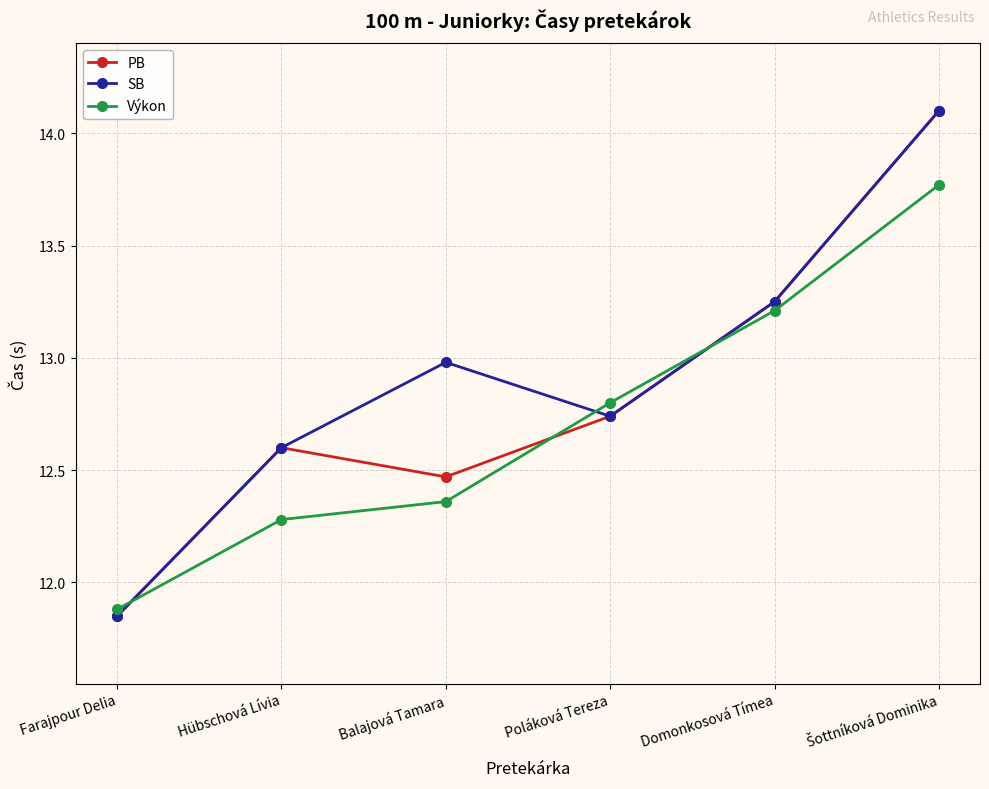

What are all the series names shown in the legend?

PB, SB, Výkon